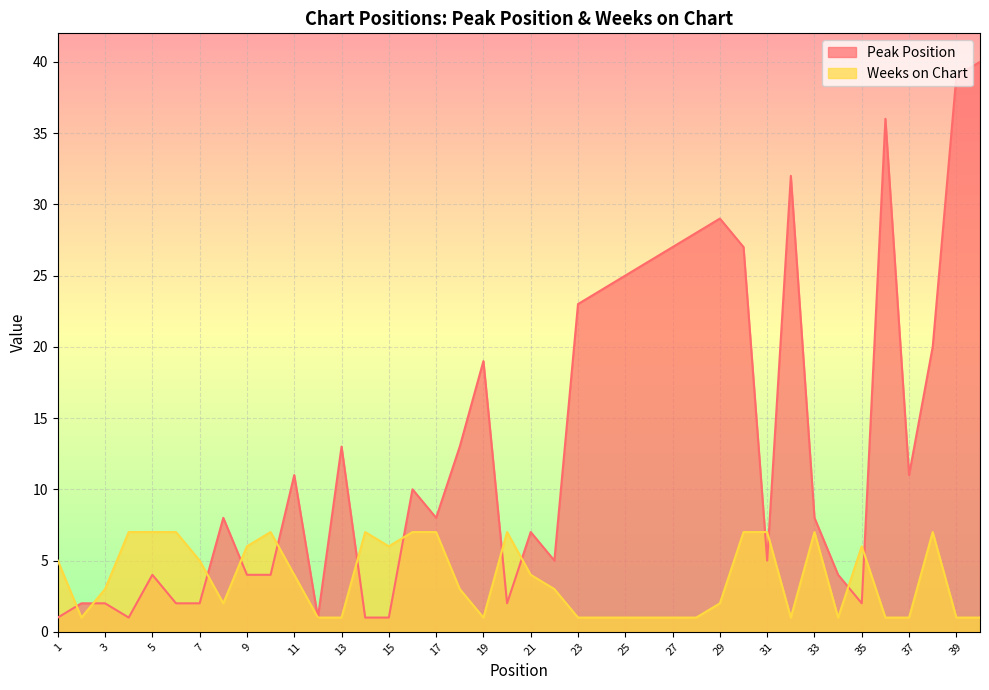

What is the value of the Weeks on Chart point at the 28th from the left?

1